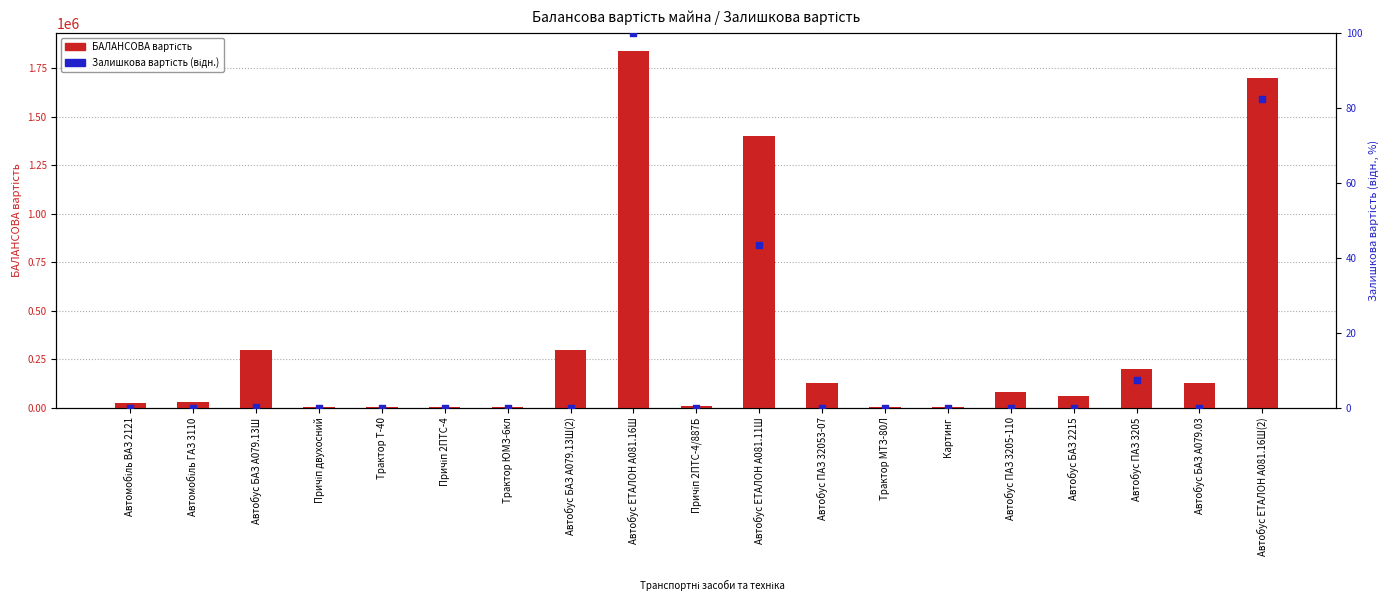

Which series has the widest spread of Y values?

БАЛАНСОВА вартість